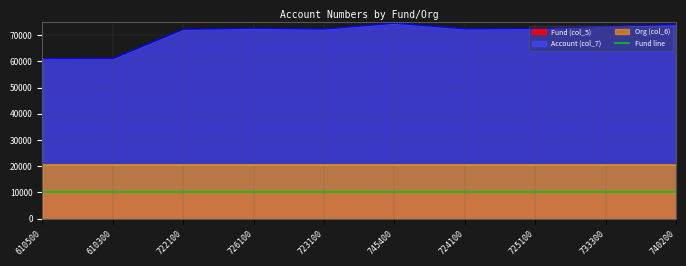

Where is the first local maximum for Account (col_7)?

726100